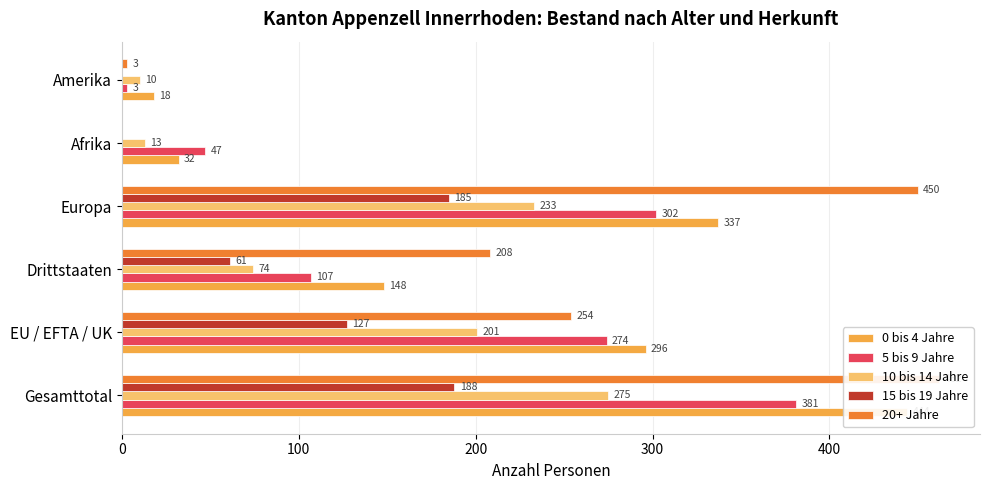

Reading right to left, extract all data points from this chart.

0 bis 4 Jahre: 18	32	337	148	296	444
5 bis 9 Jahre: 3	47	302	107	274	381
10 bis 14 Jahre: 10	13	233	74	201	275
15 bis 19 Jahre: 0	0	185	61	127	188
20+ Jahre: 3	0	450	208	254	462